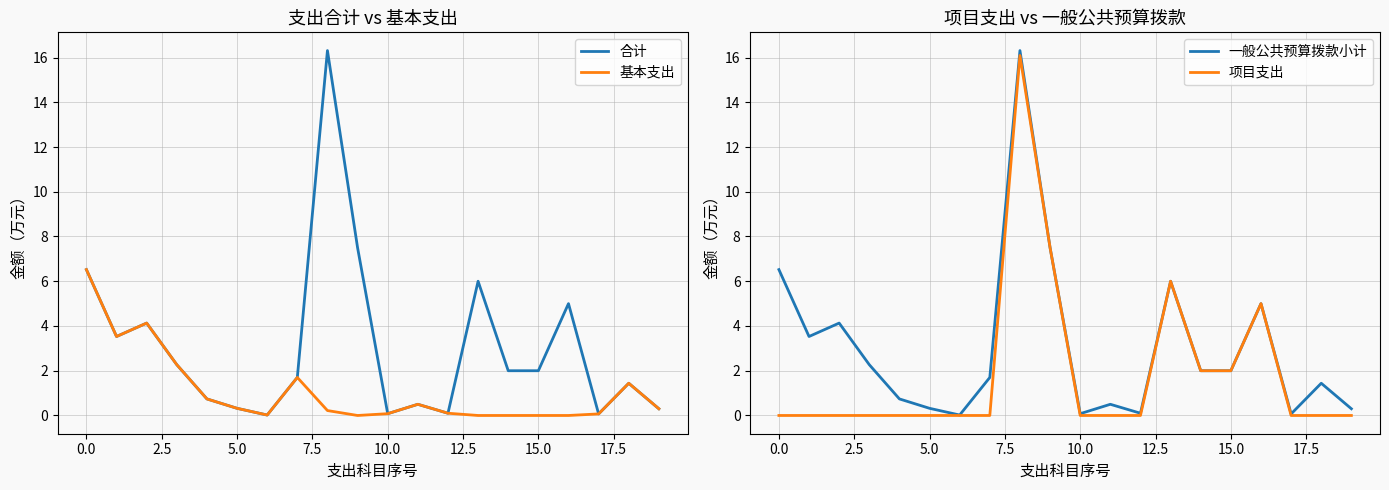

True or false: 项目支出 and 一般公共预算拨款小计 intersect in this chart.

False